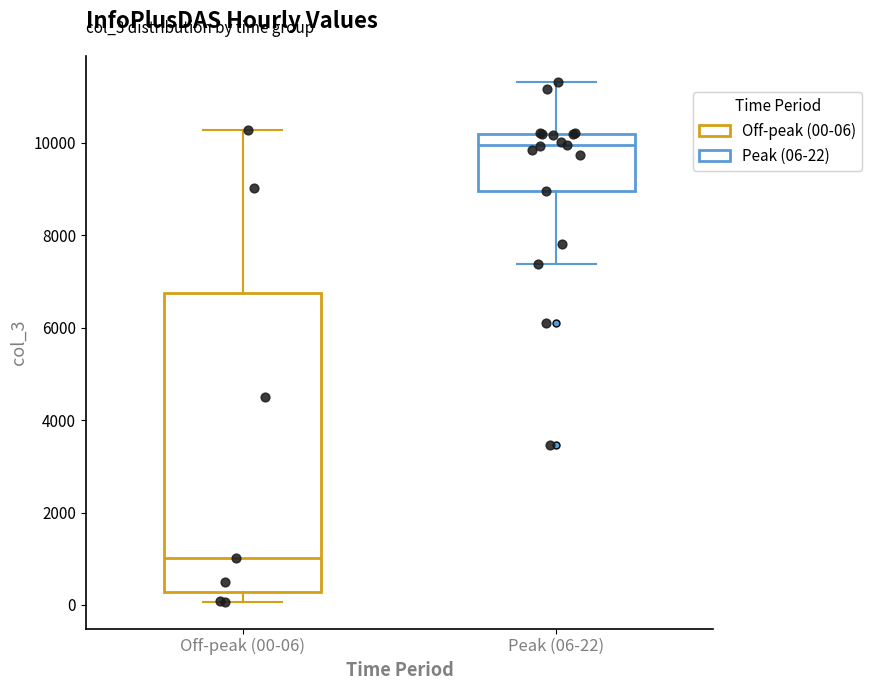

Where does the median line of the box for Peak (06-22) sit on the y-axis? The values are not printed on the chart, so give them approximately, as read against the axis.

10000